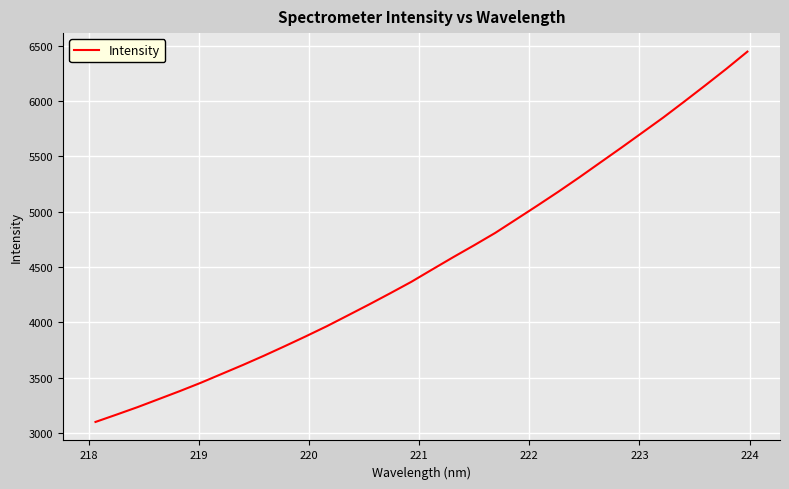

Count the number of data series in this chart.

1